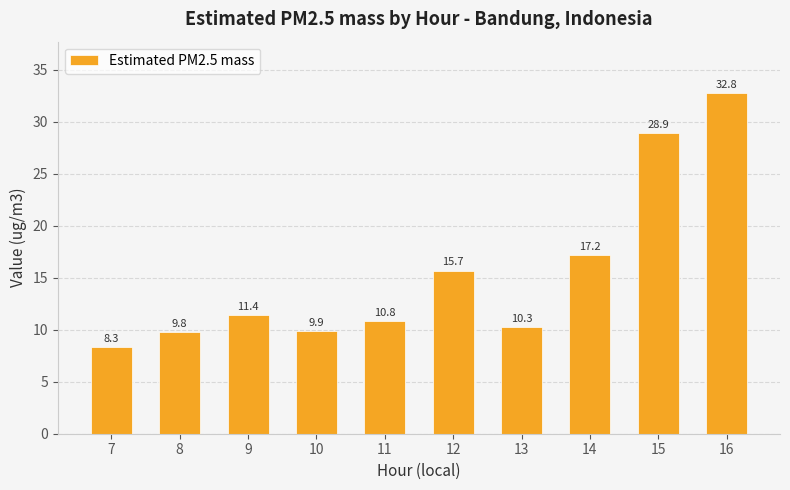

What is the greatest value displayed?

32.8